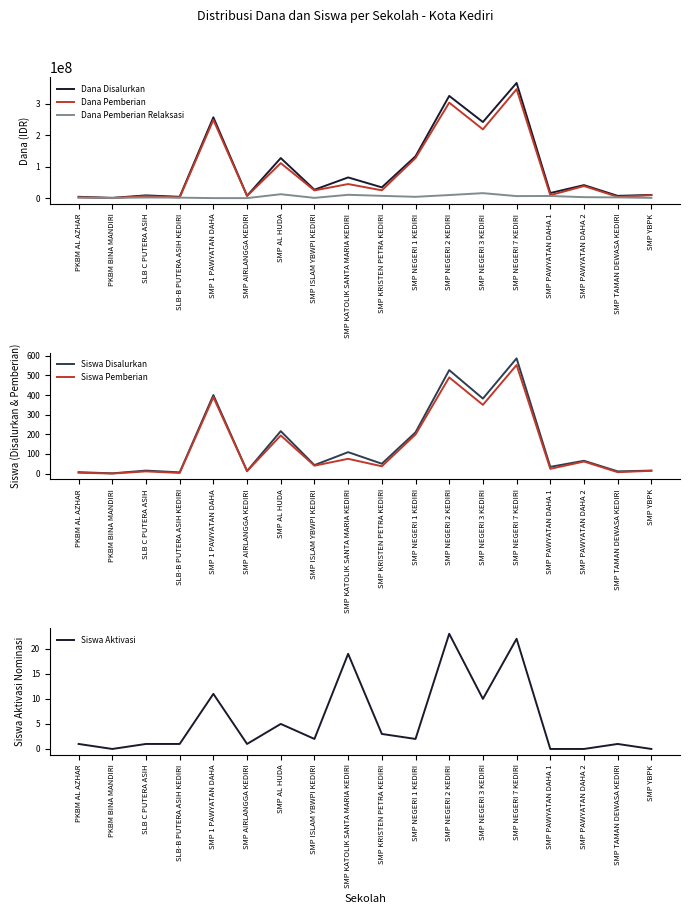

What is the label of the 9th point from the left?

SMP KATOLIK SANTA MARIA KEDIRI